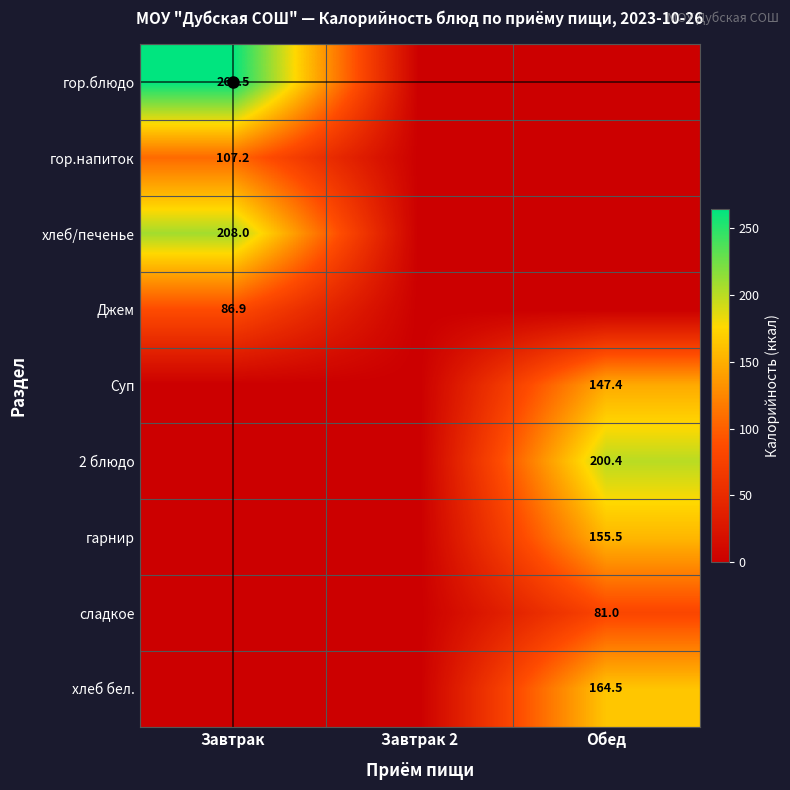

What is the difference between the highest and lowest values at Обед?

200.4